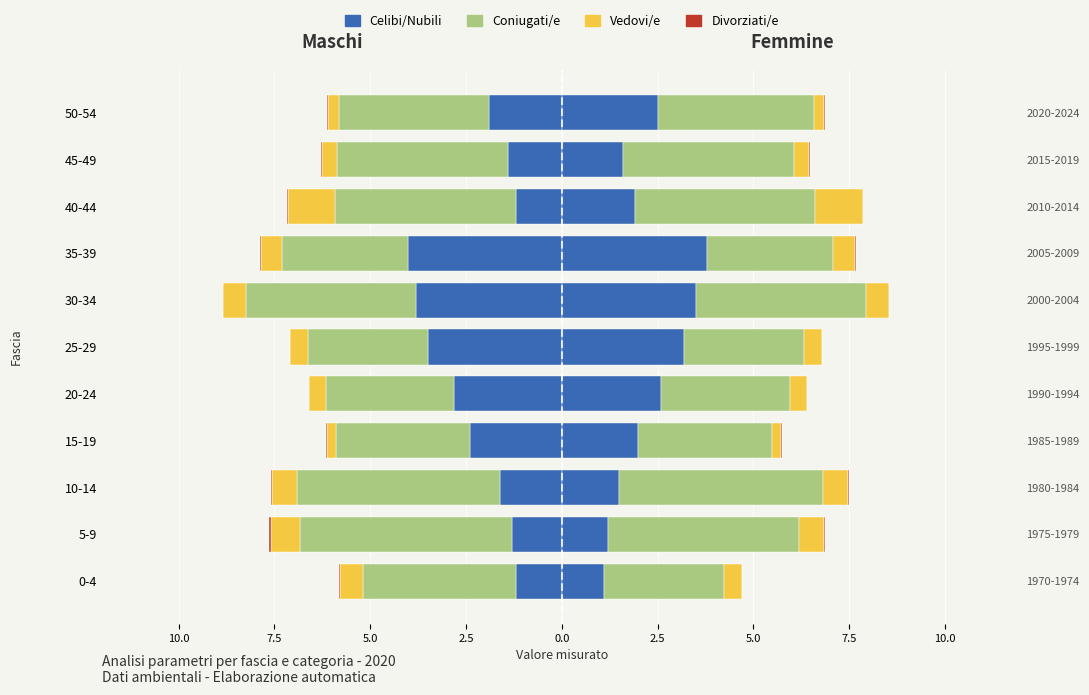

What is the average value of the Coniugati/e series?

-4.1